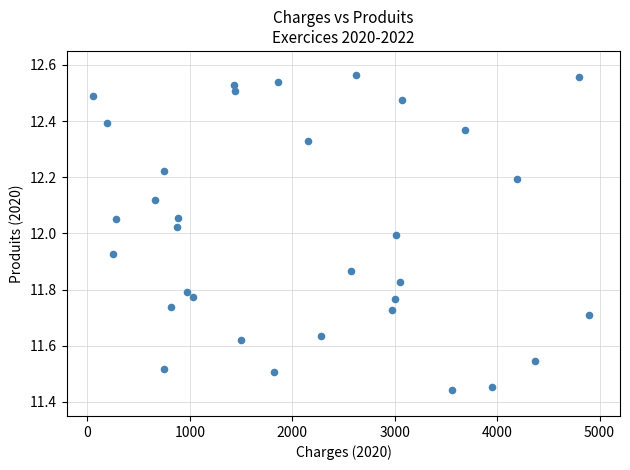

What is the range of Y values (max minus min)?

1.1